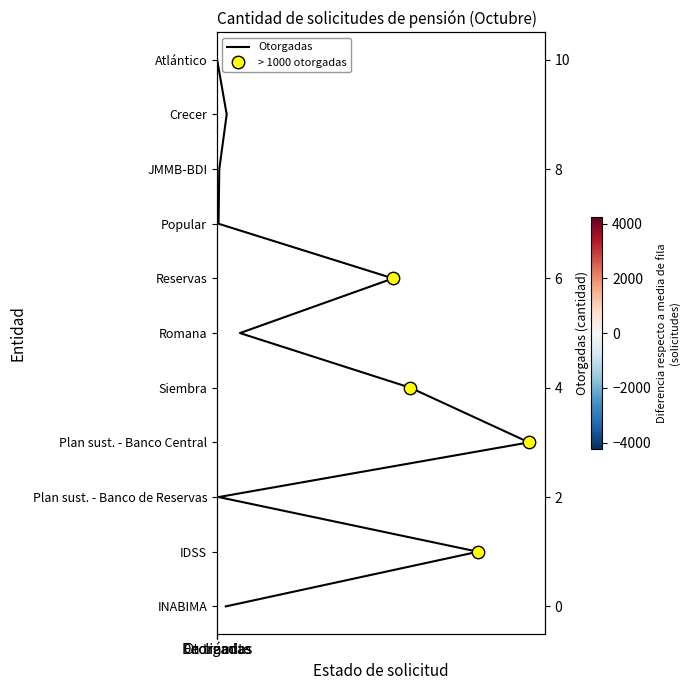

What is the sum of the Plan sust. - Banco de Reservas values at En trámite and Declinadas?

-18.7